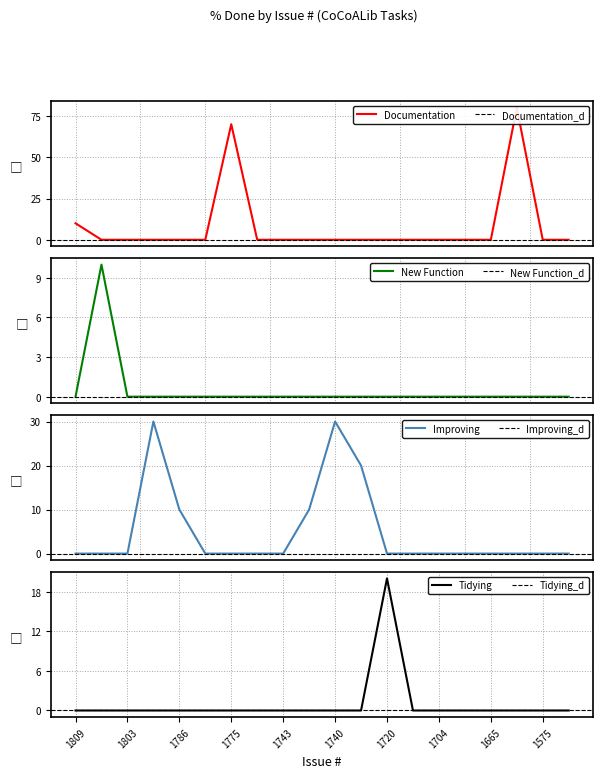

At which category does Improving reach its first local peak?

1796